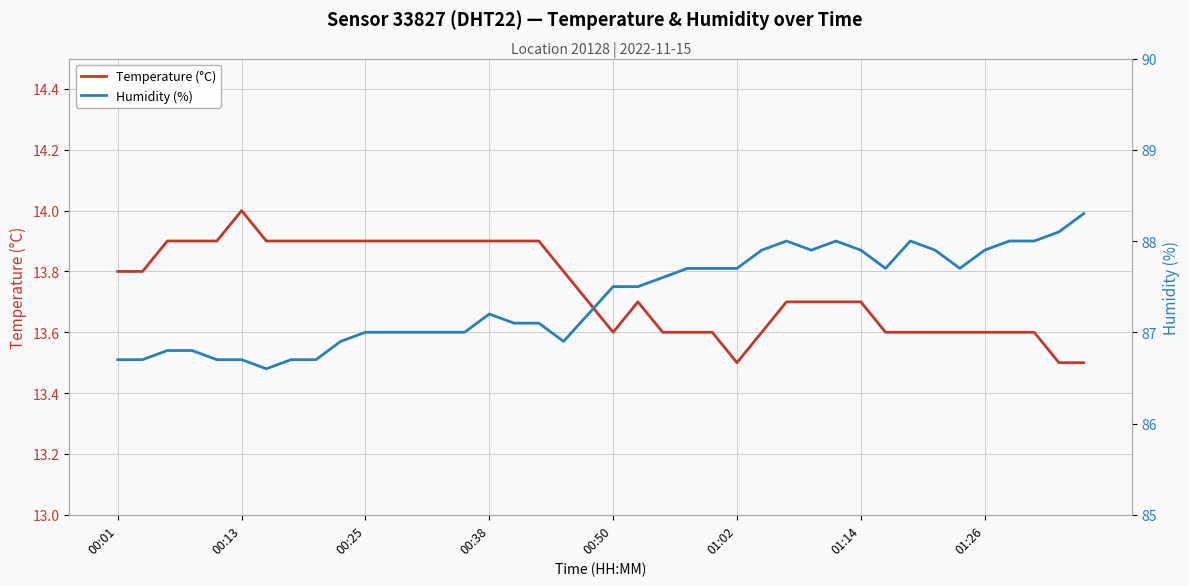

The Humidity (%) series shows 86.7 at 00:01. True or false?

True